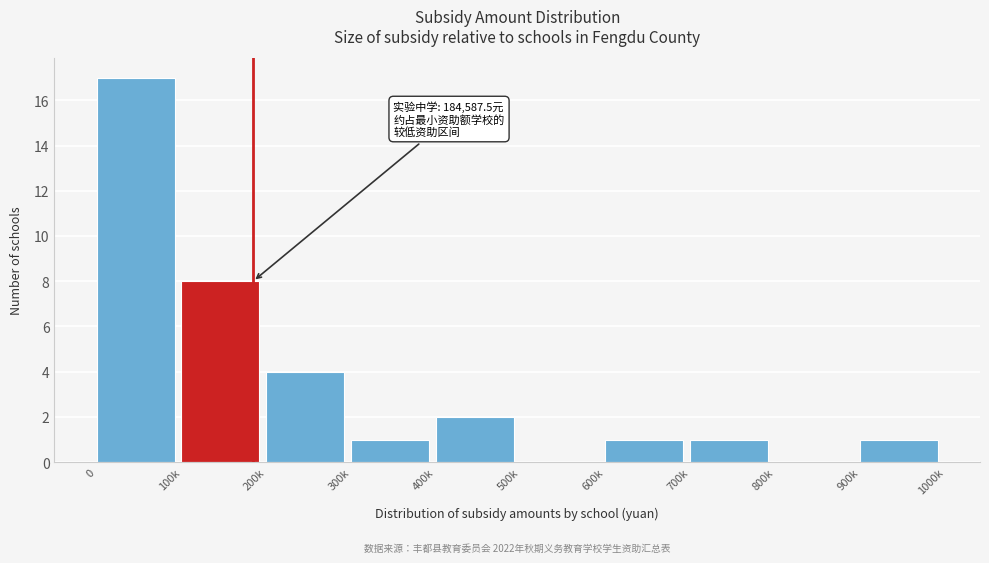

Reading left to right, extract all data points from this chart.

0=17	100k=8	200k=4	300k=1	400k=2	500k=0	600k=1	700k=1	800k=0	900k=1